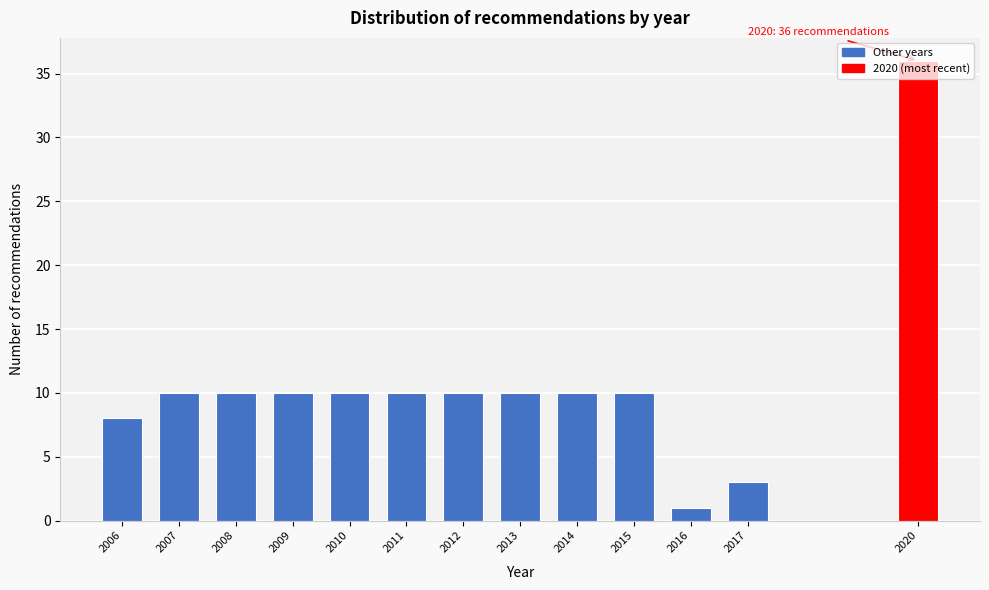

What value does the data have at 2014?

10